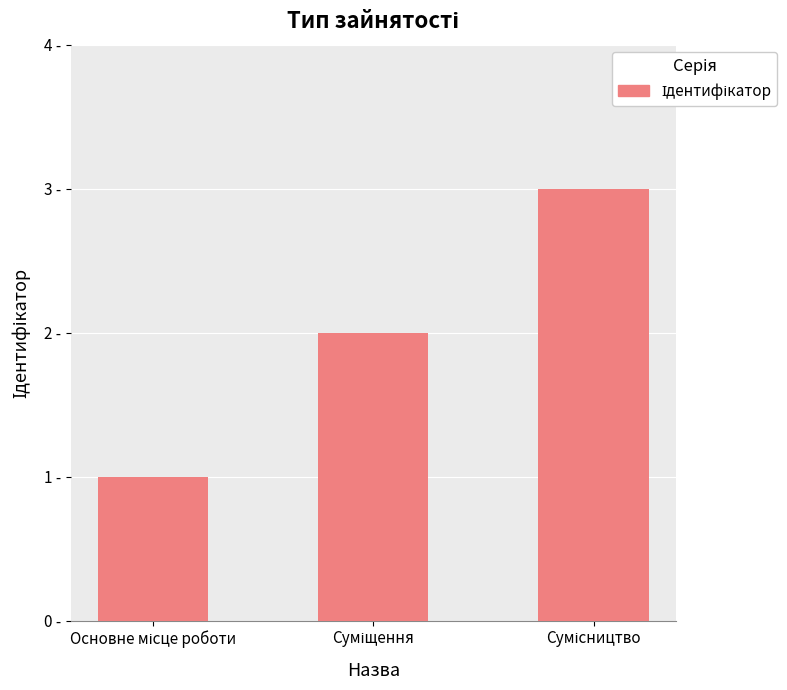

What is the value of the 2nd bar from the left?

2